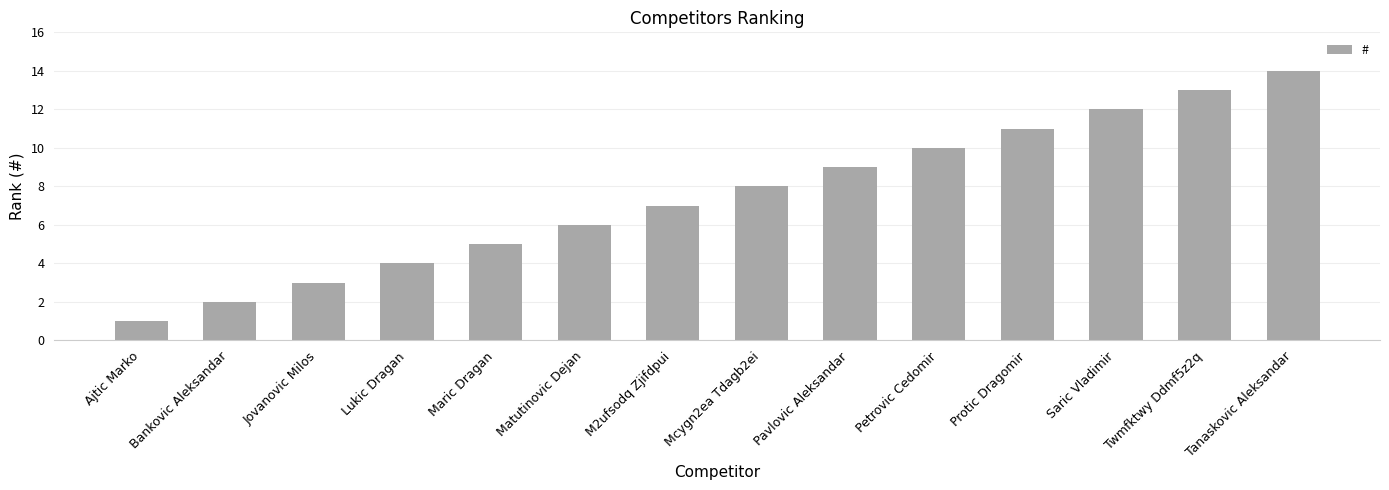

List the labels in order of value, largest first.

Tanaskovic Aleksandar, Twmfktwy Ddmf5z2q, Saric Vladimir, Protic Dragomir, Petrovic Cedomir, Pavlovic Aleksandar, Mcygn2ea Tdagb2ei, M2ufsodq Zjifdpui, Matutinovic Dejan, Maric Dragan, Lukic Dragan, Jovanovic Milos, Bankovic Aleksandar, Ajtic Marko